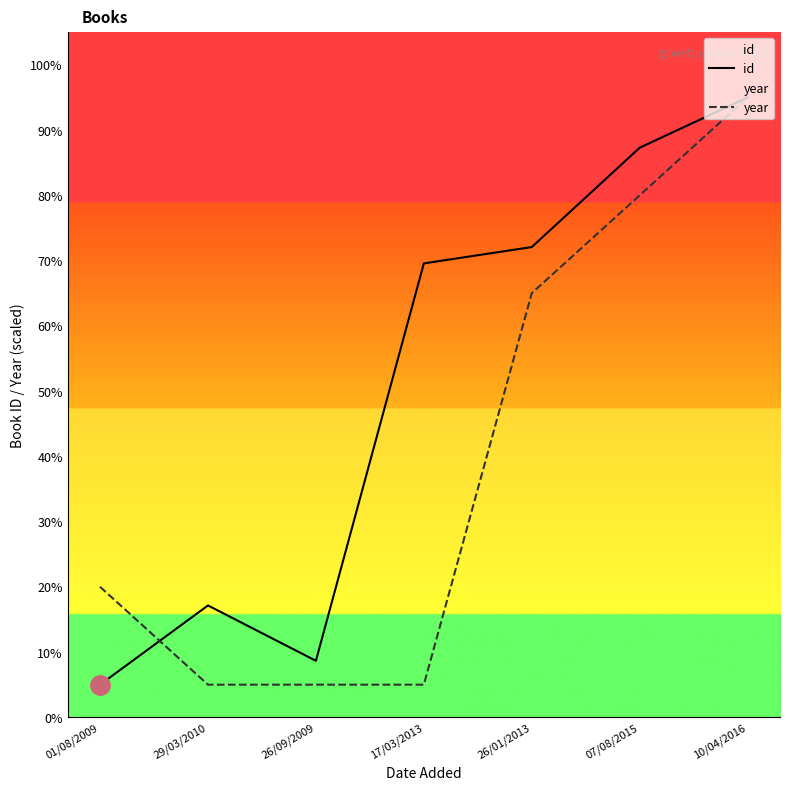

What is the label of the 2nd point from the right?

07/08/2015